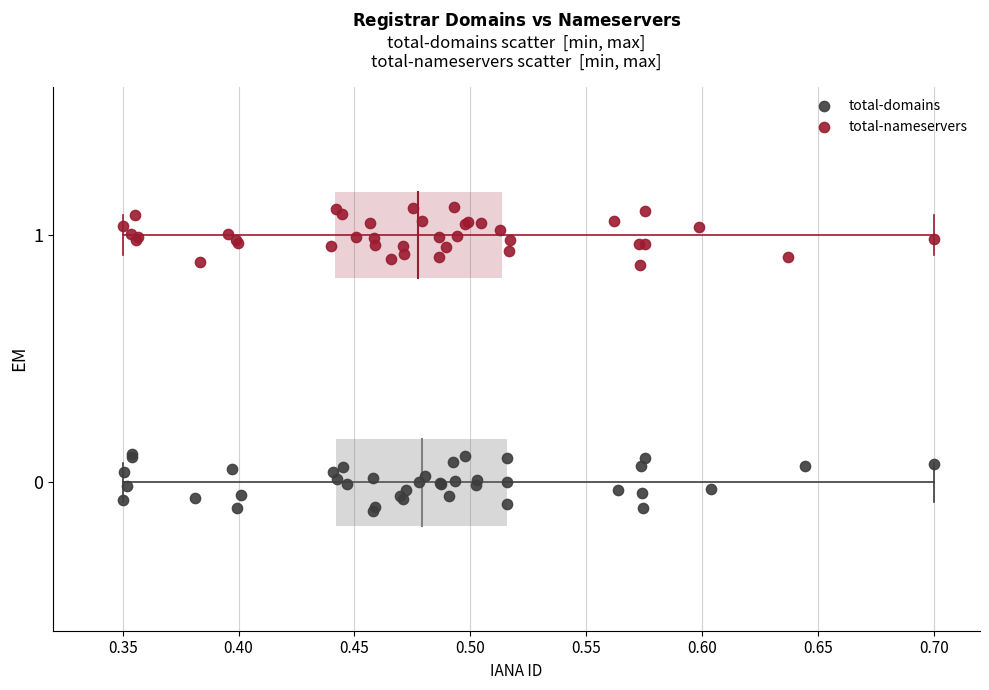

Which series reaches the minimum Y coordinate?

total-domains